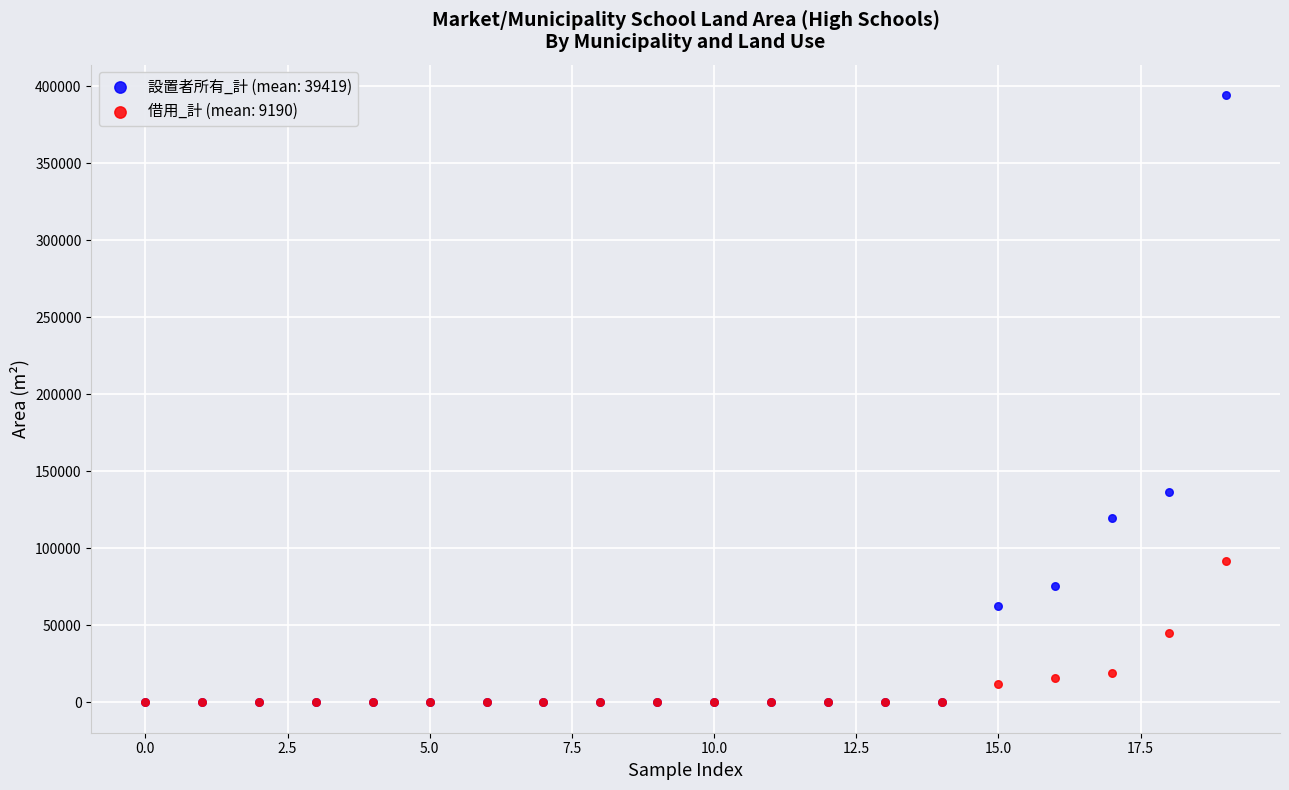

Which series reaches the maximum Y coordinate?

設置者所有_計 (mean: 39419)